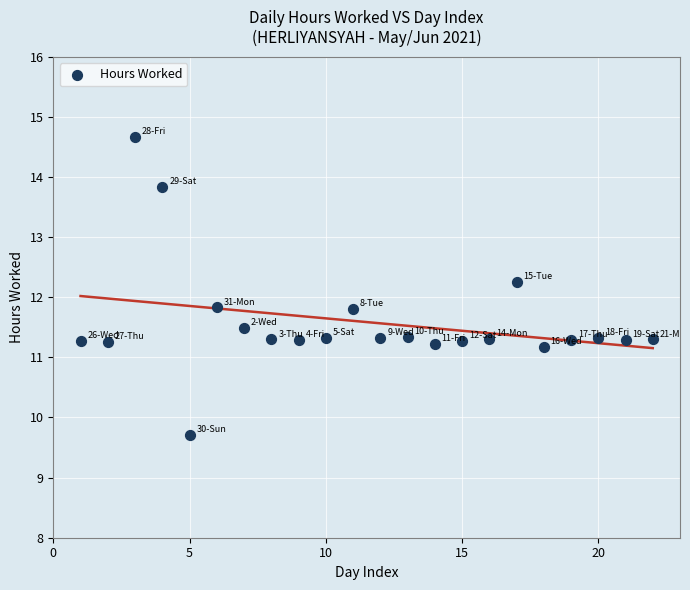

What is the range of Y values (max minus min)?

5.0